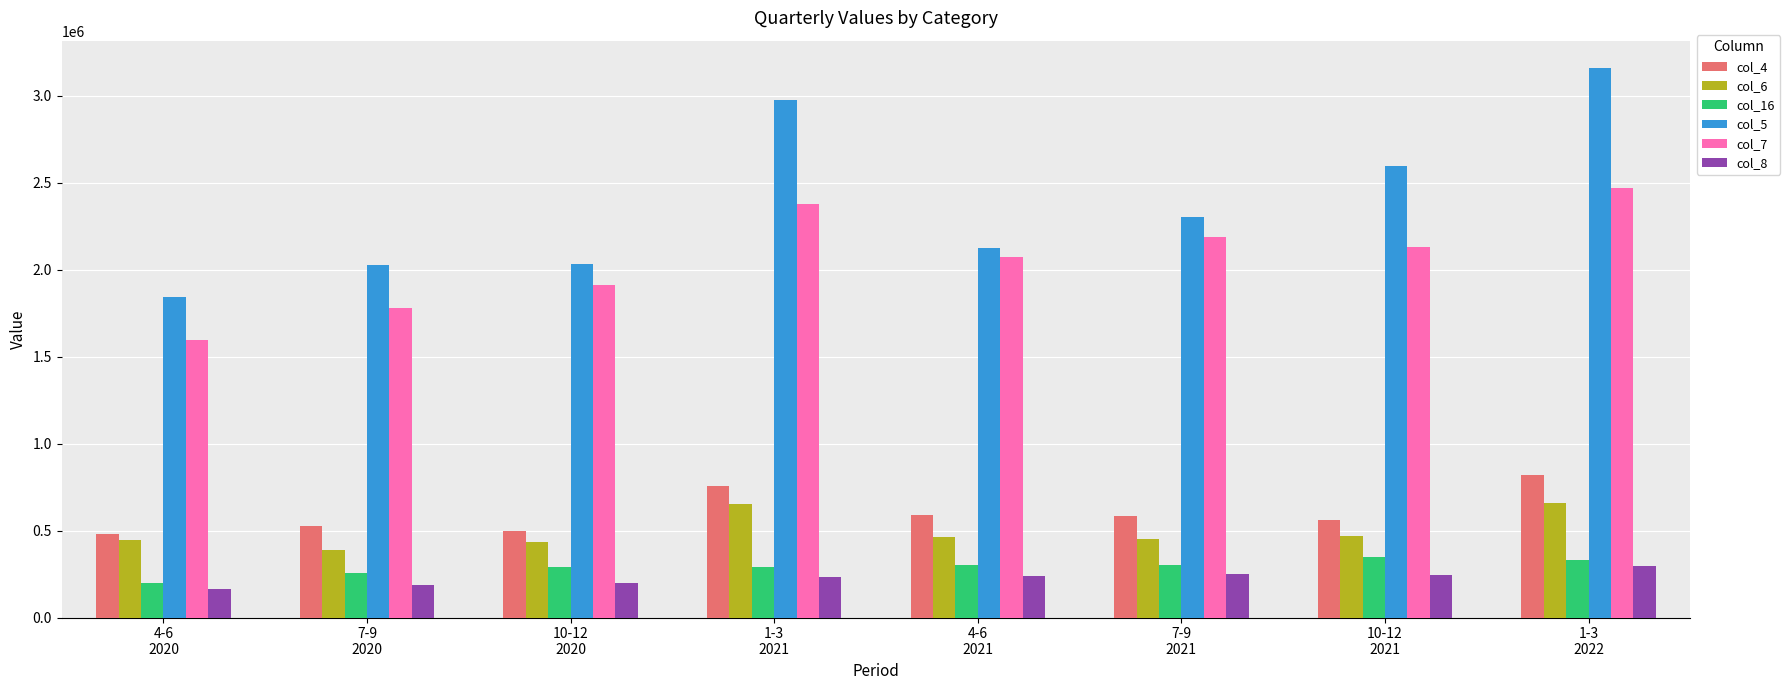

At which label does col_6 reach its minimum?

7-9
2020